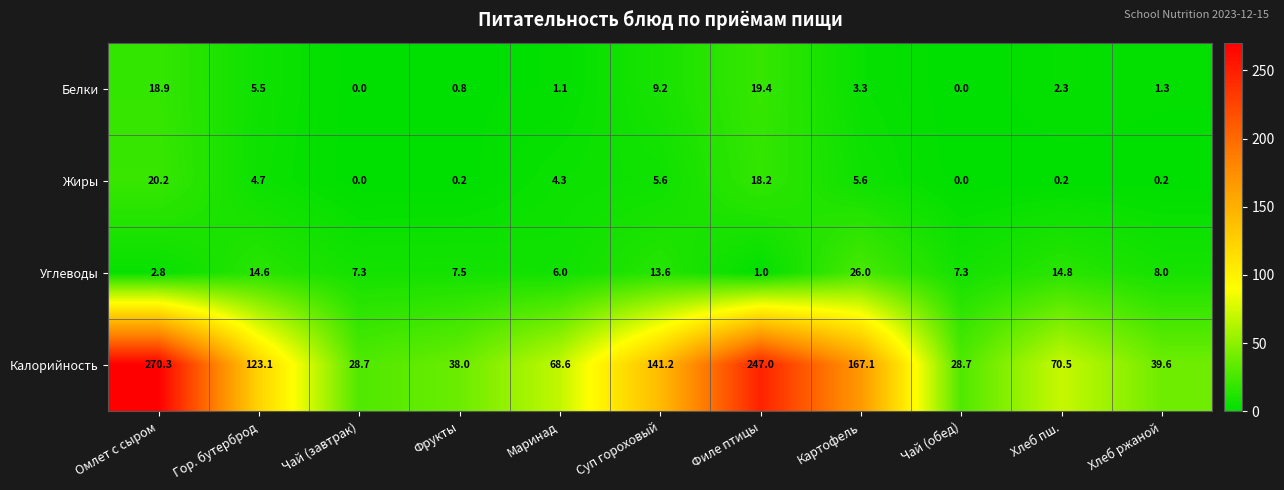

True or false: Белки has a value of 0.8 at Фрукты.

True